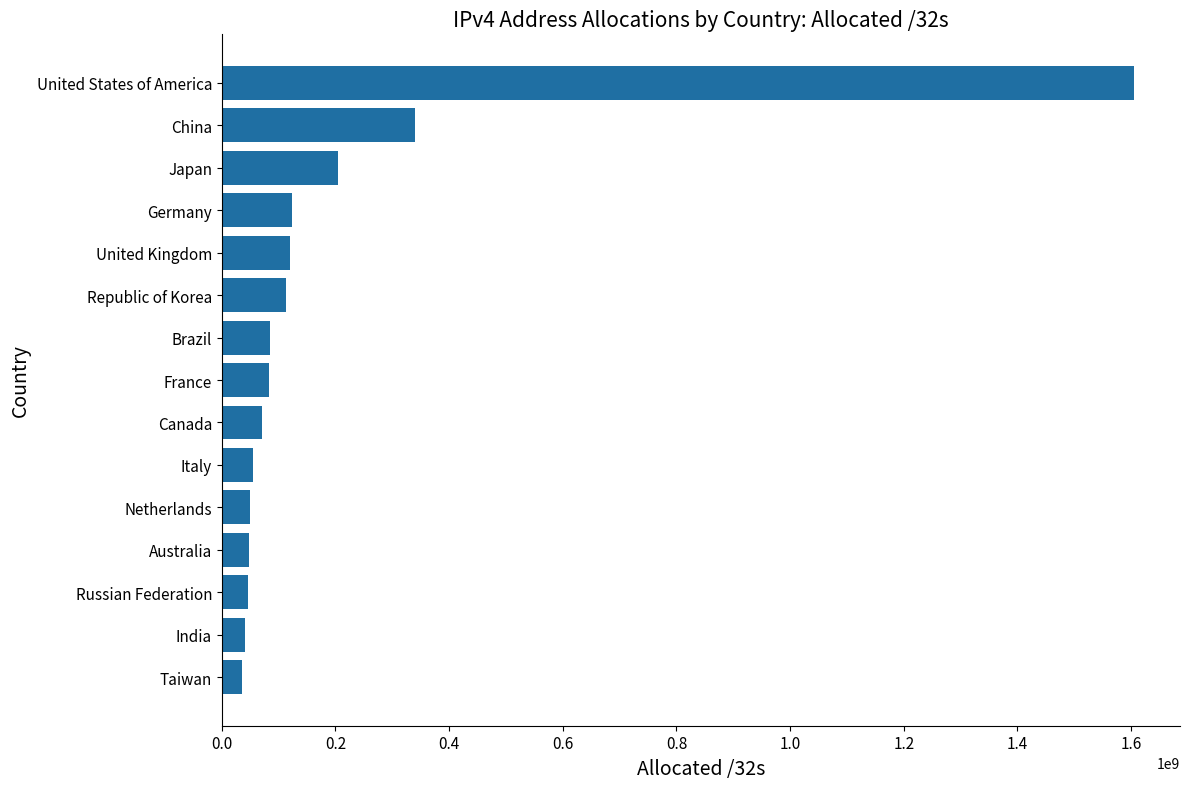

Is it true that the value at Canada is 70348288?

True